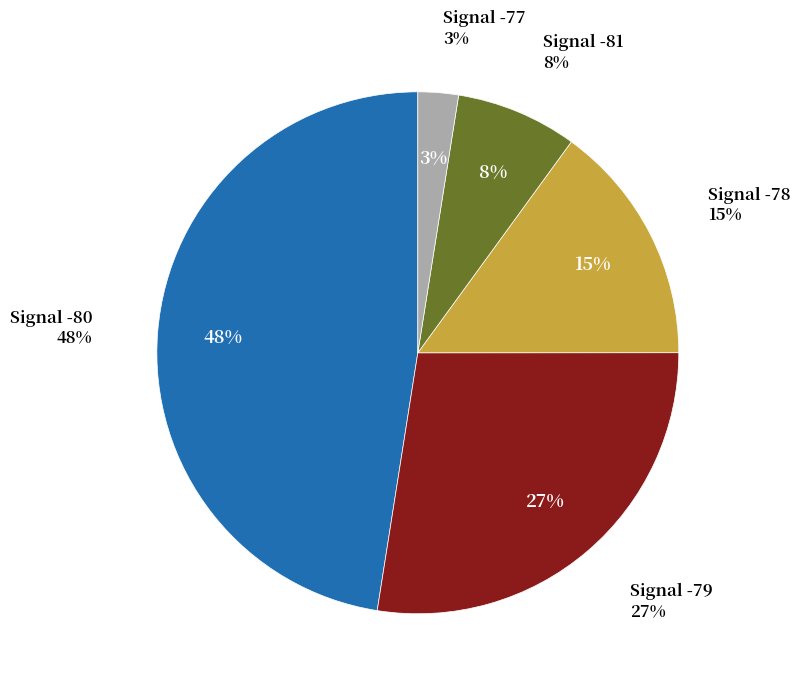

Is there a majority slice in this chart?

No